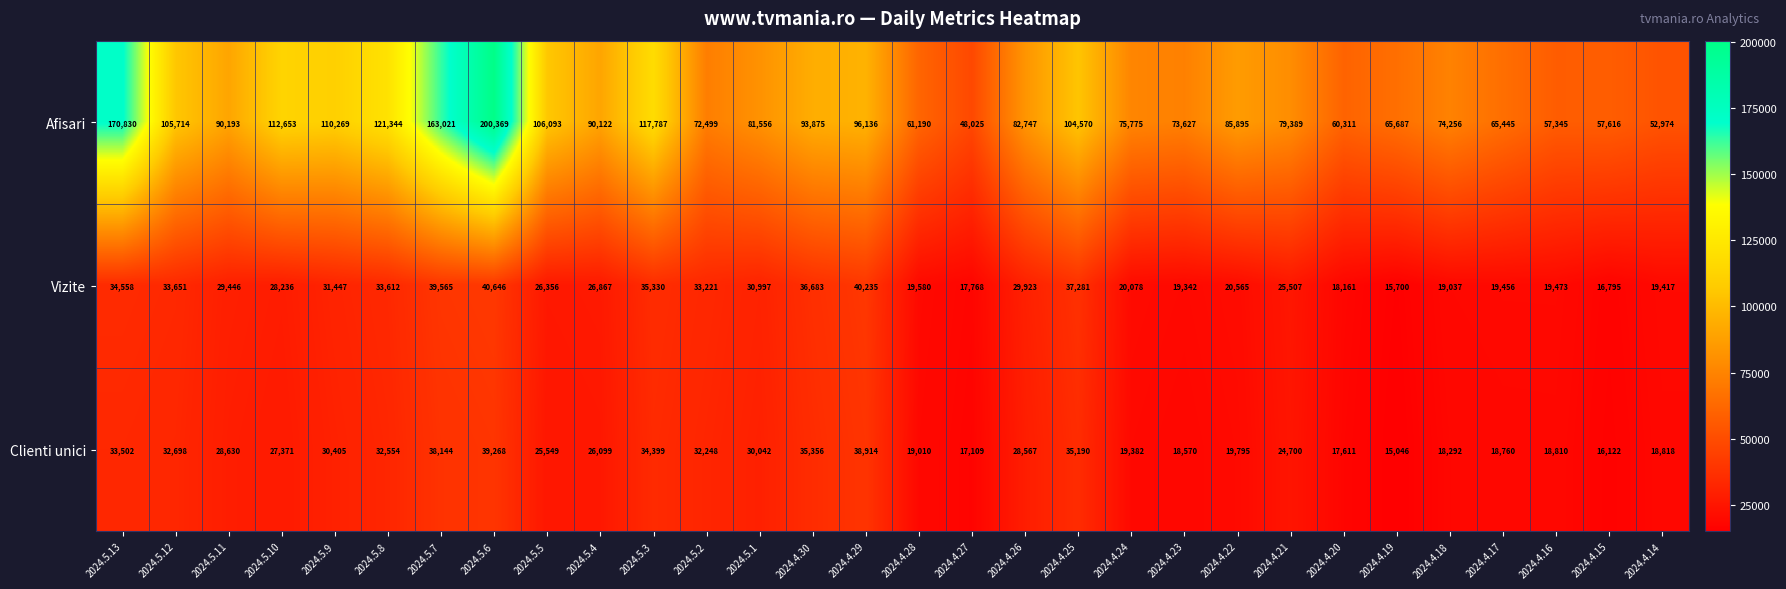

How many categories are shown in the chart?

30